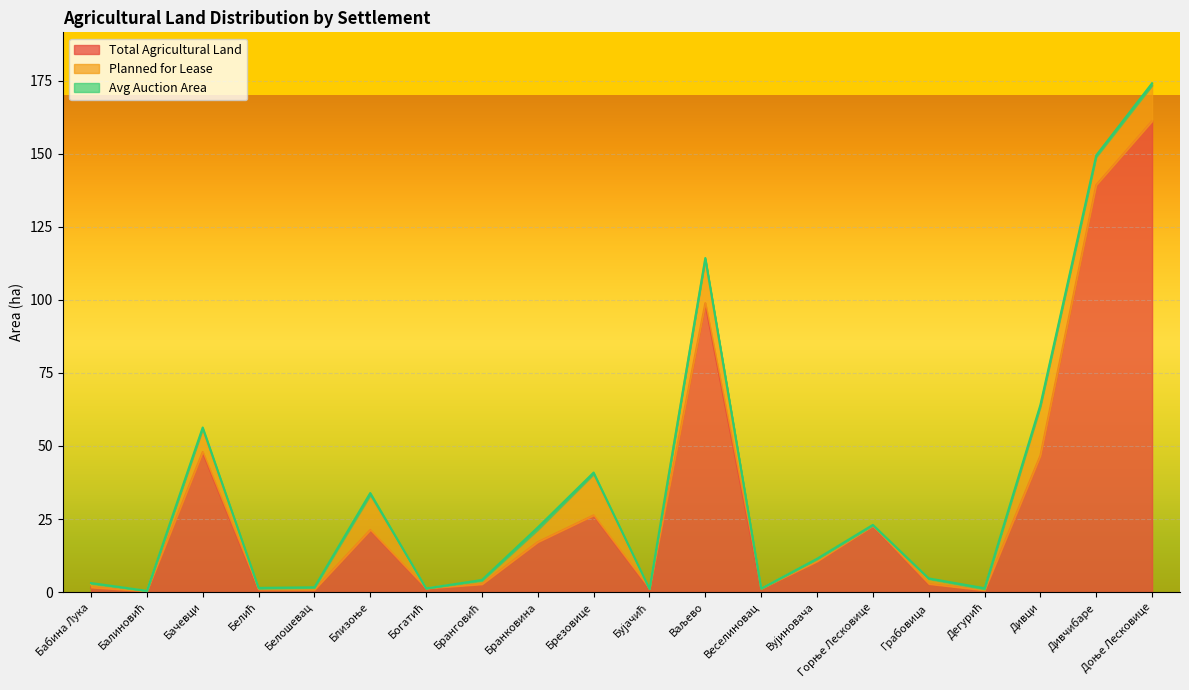

Reading right to left, extract all data points from this chart.

Total Agricultural Land: Доње Лесковице=161.2	Дивчибаре=139.3	Дивци=46.7	Дегурић=0.6	Грабовица=2.8	Горње Лесковице=22.7	Вујиновача=10.5	Веселиновац=1.2	Ваљево=98.9	Бујачић=1.1	Брезовице=26.3	Бранковина=17.1	Бранговић=2.7	Богатић=1.3	Близоње=21.3	Белошевац=0.8	Белић=0.9	Бачевци=47.9	Балиновић=0.3	Бабина Лука=1.6
Planned for Lease: Доње Лесковице=12.1	Дивчибаре=9.6	Дивци=16.7	Дегурић=0.4	Грабовица=1.7	Горње Лесковице=0.1	Вујиновача=0.7	Веселиновац=0.0	Ваљево=15.0	Бујачић=0.0	Брезовице=14.0	Бранковина=4.2	Бранговић=1.2	Богатић=0.0	Близоње=11.8	Белошевац=0.6	Белић=0.3	Бачевци=7.8	Балиновић=0.1	Бабина Лука=1.3
Avg Auction Area: Доње Лесковице=0.8	Дивчибаре=0.6	Дивци=0.7	Дегурић=0.4	Грабовица=0.2	Горње Лесковице=0.1	Вујиновача=0.2	Веселиновац=0.0	Ваљево=0.4	Бујачић=0.0	Брезовице=0.6	Бранковина=0.8	Бранговић=0.3	Богатић=0.0	Близоње=0.8	Белошевац=0.2	Белић=0.3	Бачевци=0.6	Балиновић=0.1	Бабина Лука=0.3